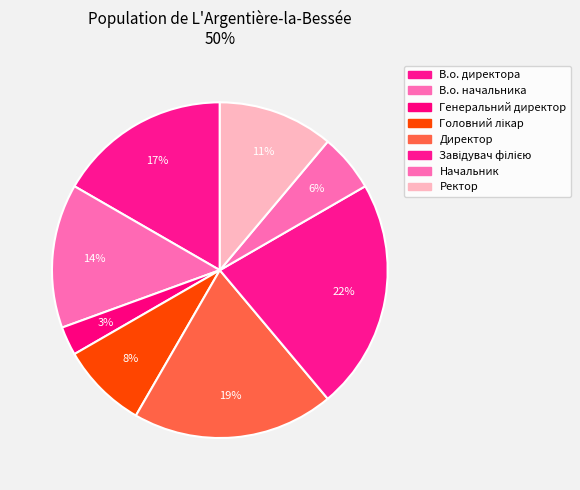

How many slices are in this pie chart?

8